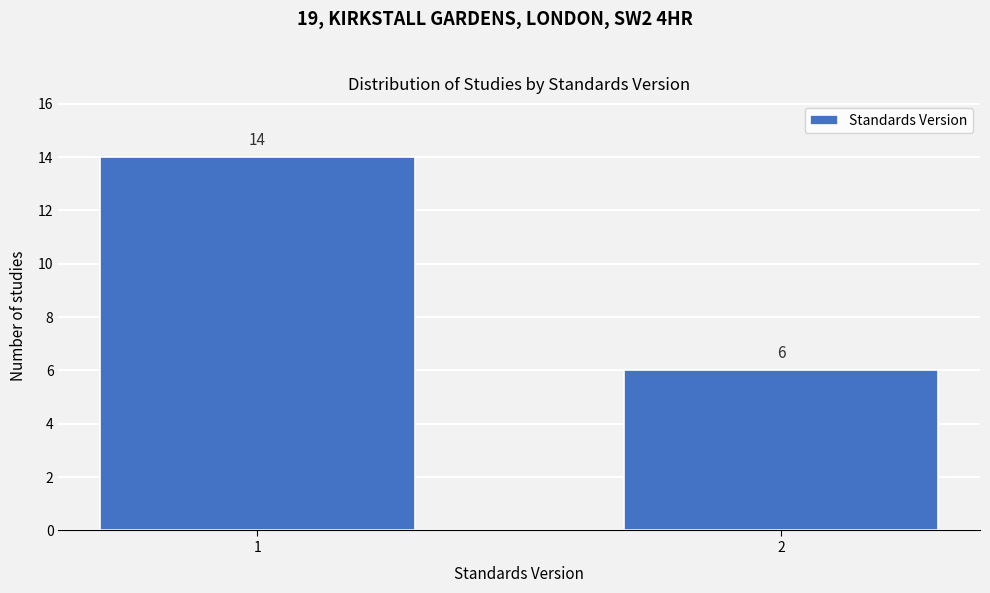

Reading right to left, what are all the values shown in this chart?

6	14